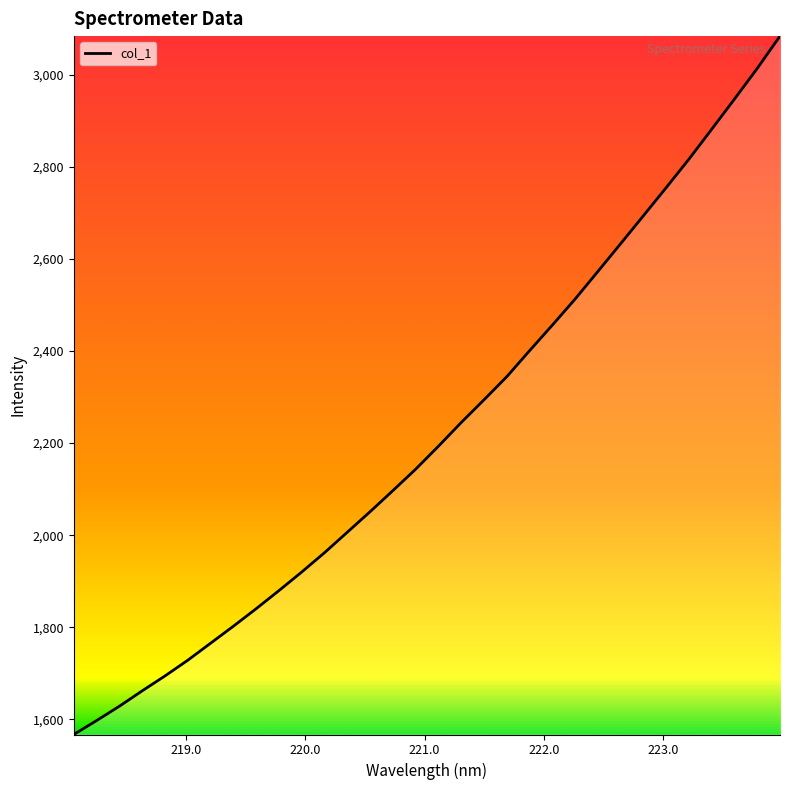

How many lines are shown in the chart?

1